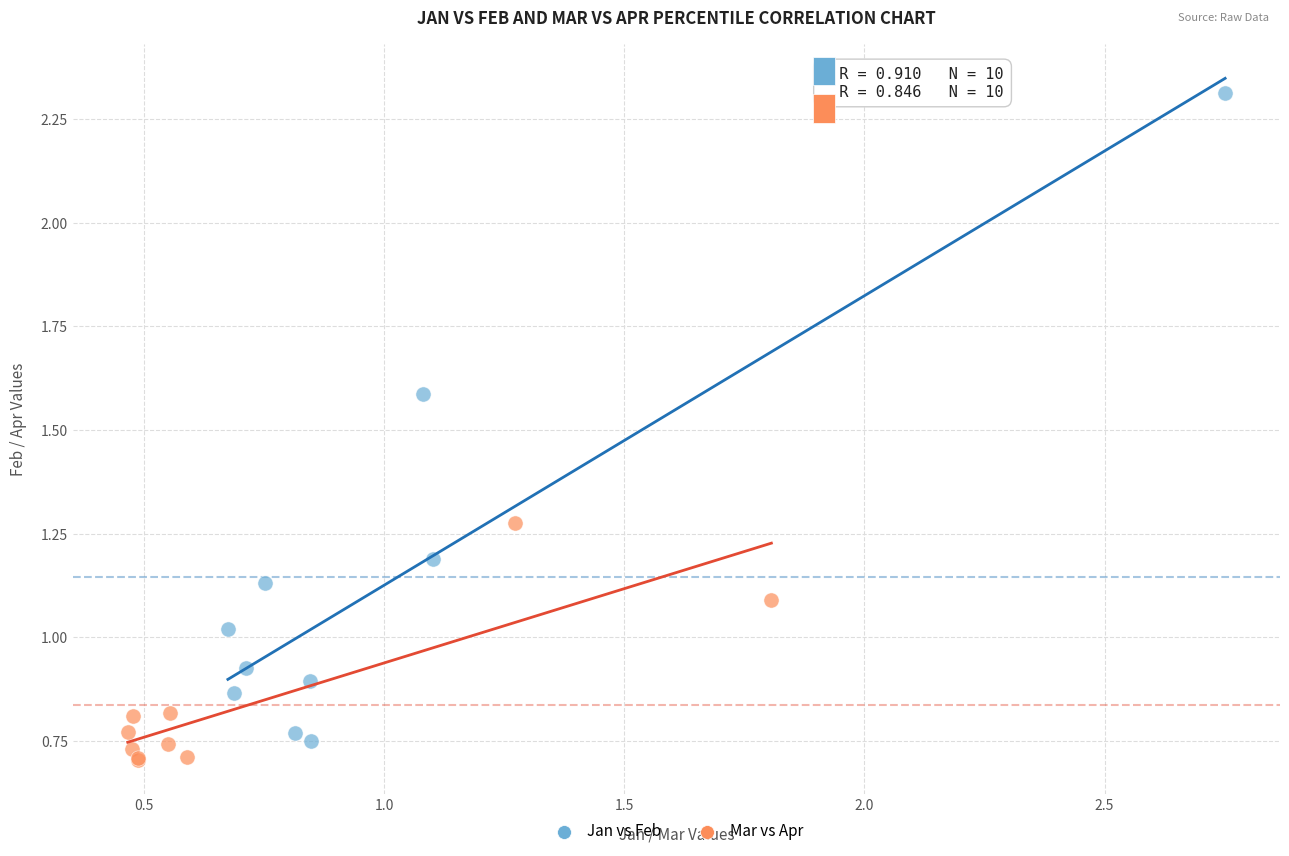

Which series contains the lowest Y value?

Mar vs Apr